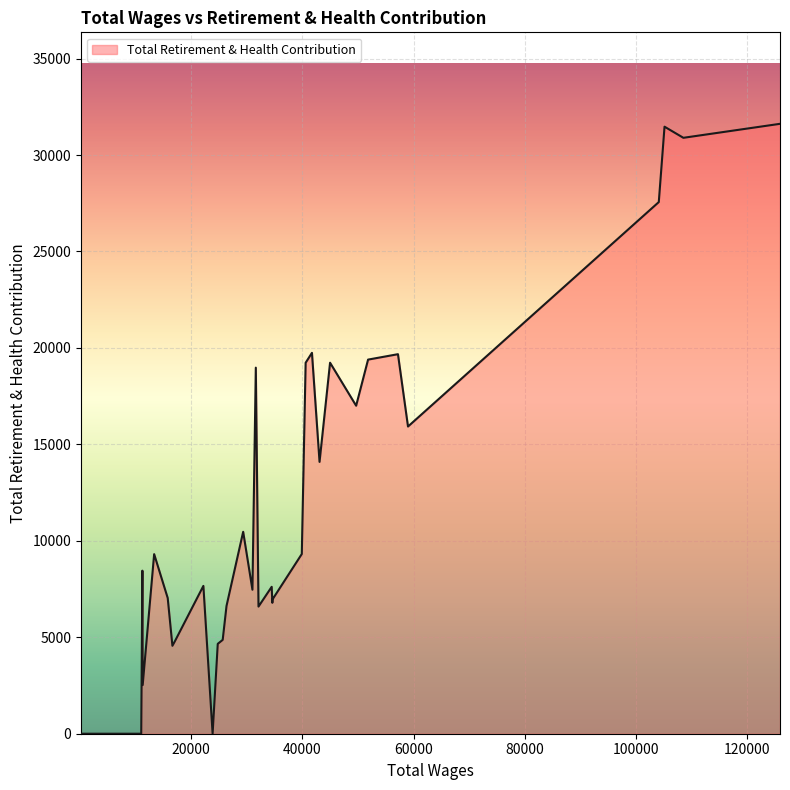

What is the difference between the second highest and minimum values?

31468